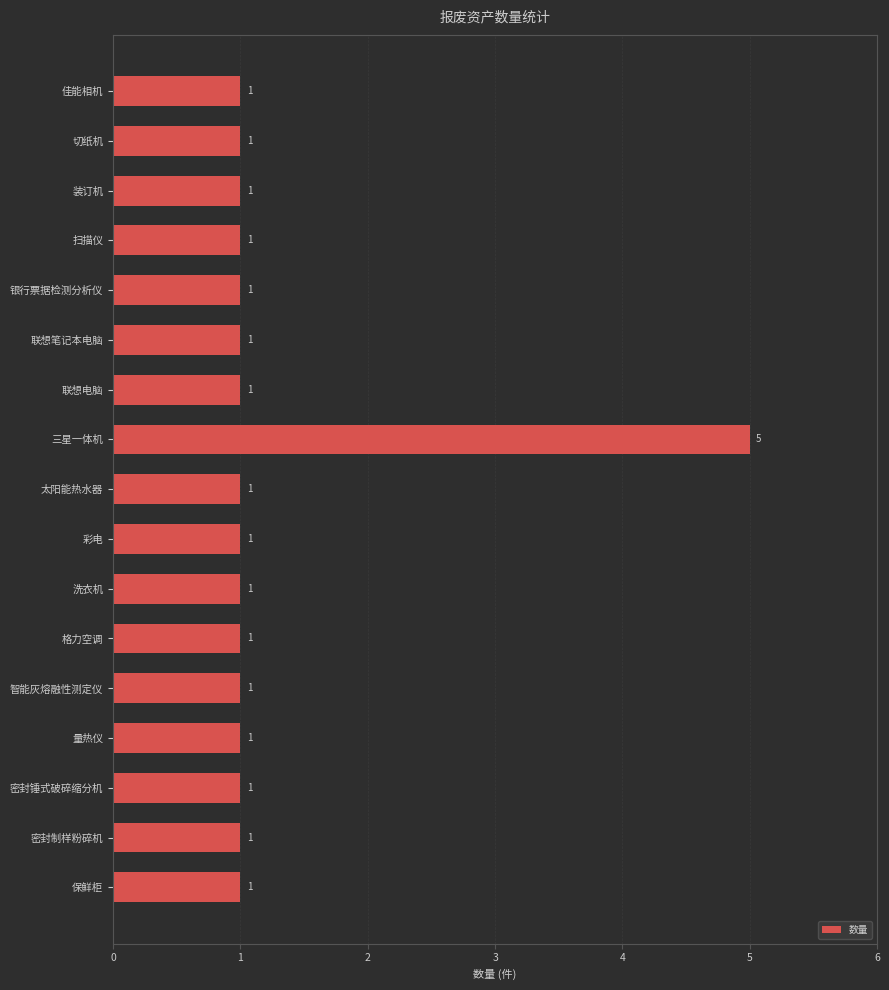

Reading bottom to top, list all the values displayed in this chart.

保鲜柜=1	密封制样粉碎机=1	密封锤式破碎缩分机=1	量热仪=1	智能灰熔融性测定仪=1	格力空调=1	洗衣机=1	彩电=1	太阳能热水器=1	三星一体机=5	联想电脑=1	联想笔记本电脑=1	银行票据检测分析仪=1	扫描仪=1	装订机=1	切纸机=1	佳能相机=1